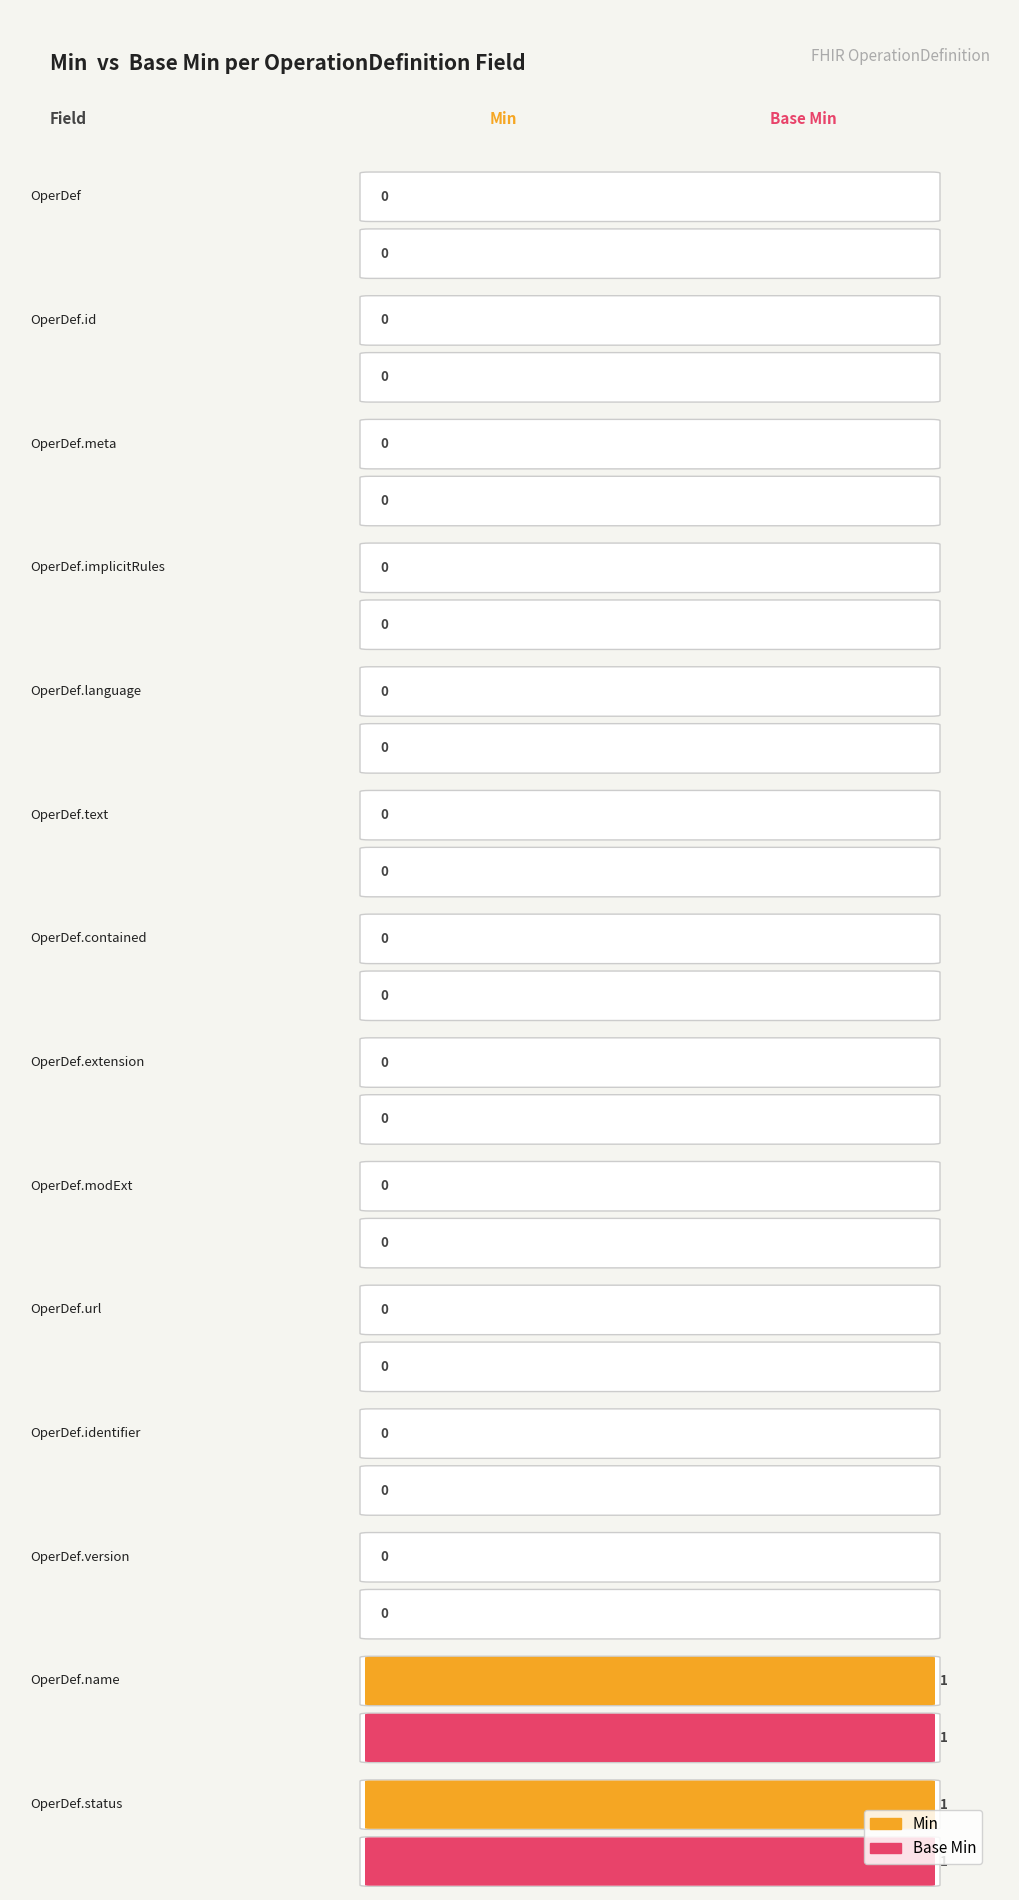

The Min series shows 1 at OperationDefinition.identifier. True or false?

False